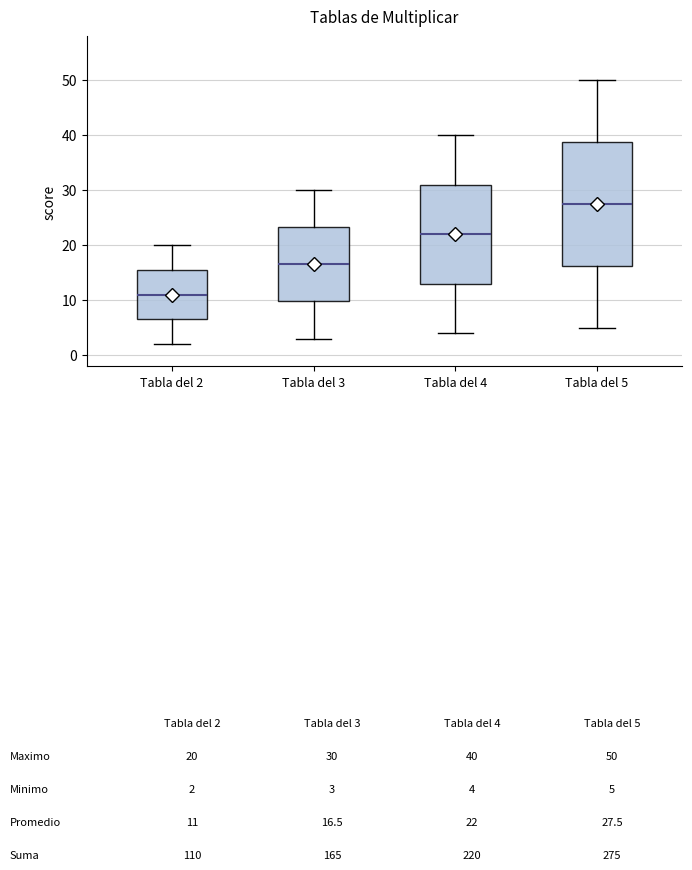

Where is the lower edge of the box for Tabla del 2 on the y-axis? The values are not printed on the chart, so give them approximately, as read against the axis.

7